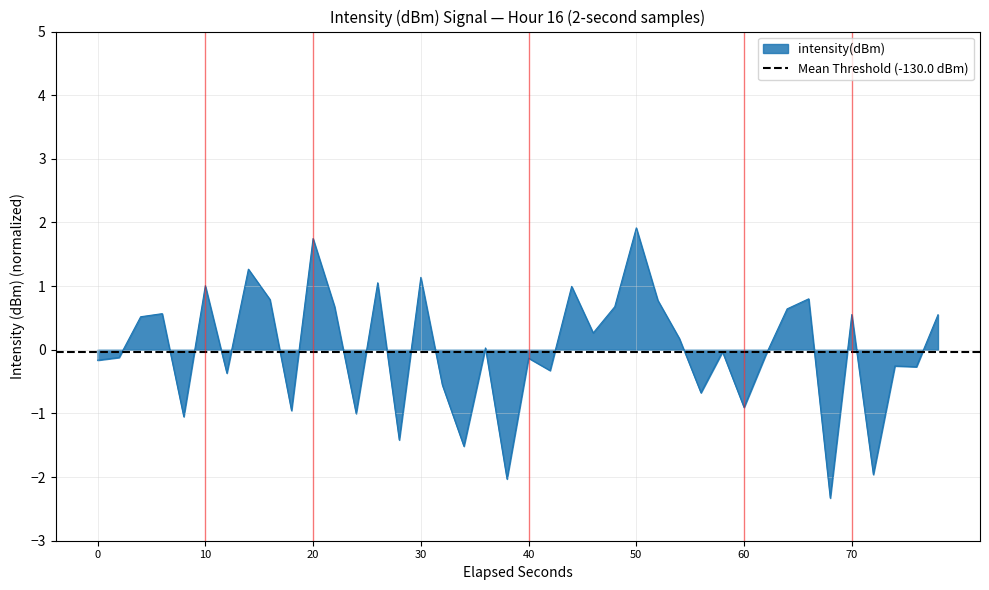

How many interior local valleys (lower than both neighbors) does the data have?

14